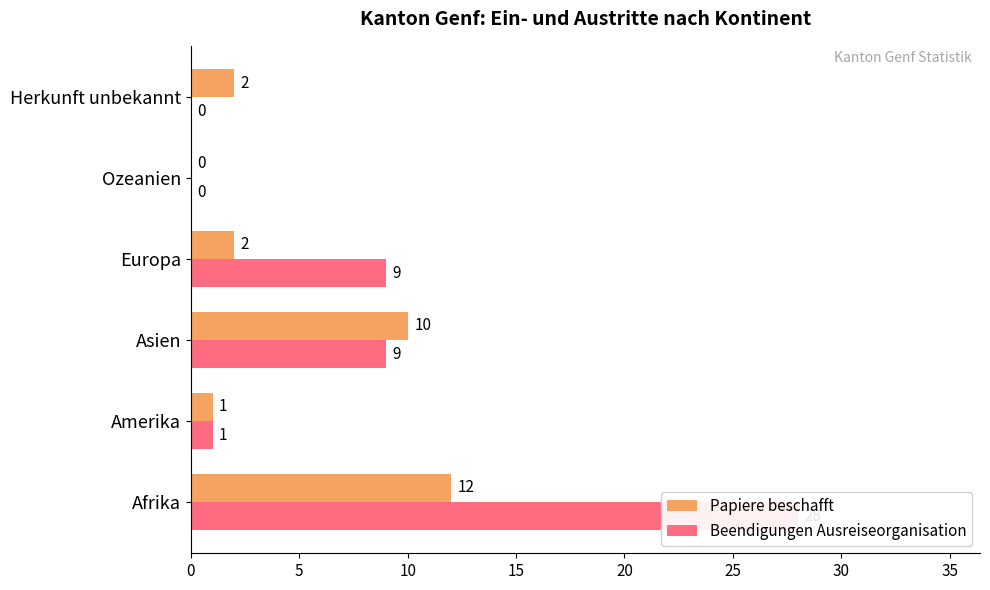

The value of Papiere beschafft at Asien is 10. True or false?

True